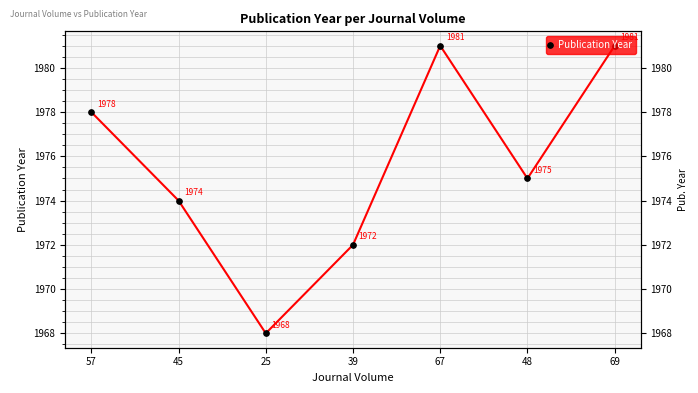

Does the chart display data point markers on the line(s)?

Yes